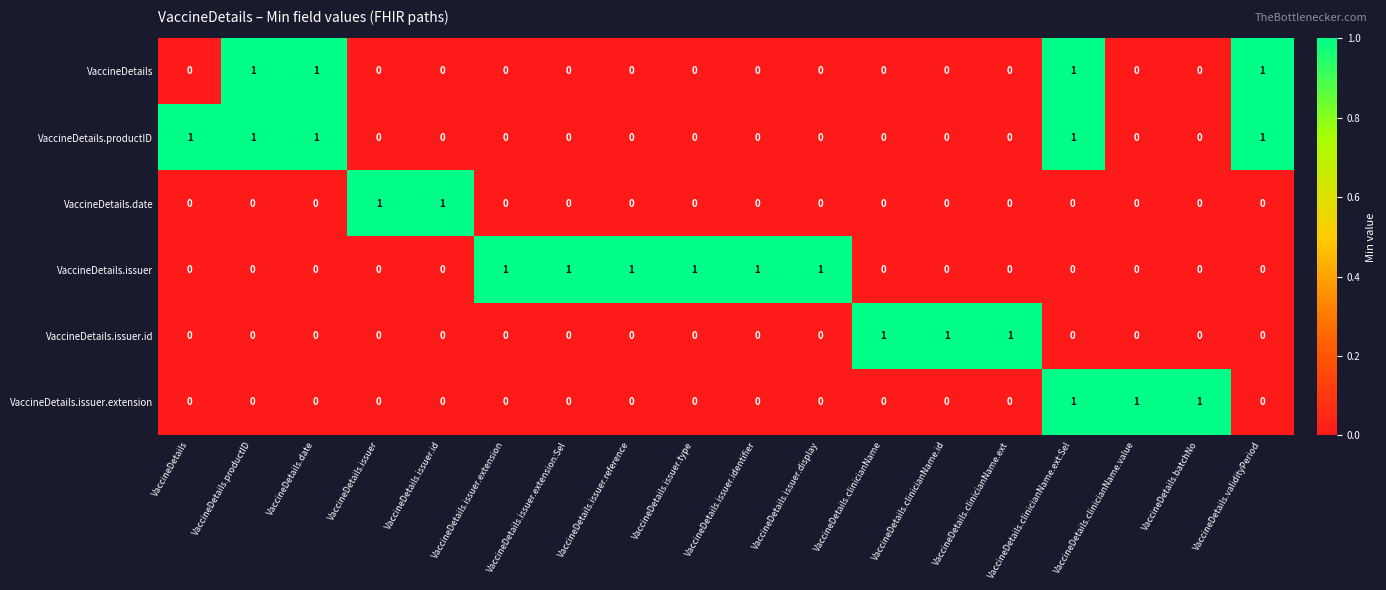

At which category is the sum across all series the highest?

VaccineDetails.clinicianName.ext:Sel